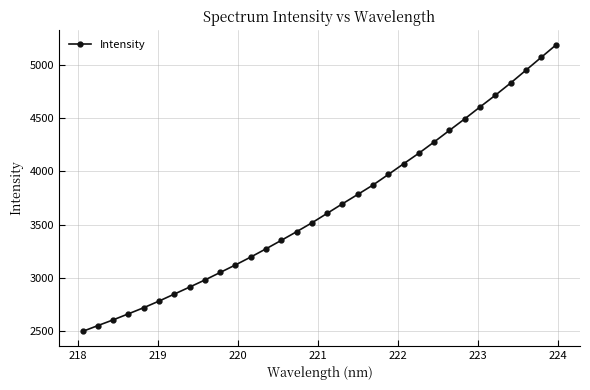

Reading left to right, list all the values displayed in this chart.

2497.6	2552.4	2606.1	2663.1	2720.5	2782.8	2848.5	2914.1	2981.0	3051.5	3122.4	3196.3	3273.8	3353.4	3434.4	3517.7	3606.9	3696.6	3784.4	3873.1	3971.7	4072.2	4171.5	4277.2	4385.8	4493.7	4605.4	4715.2	4829.7	4949.6	5070.3	5190.7